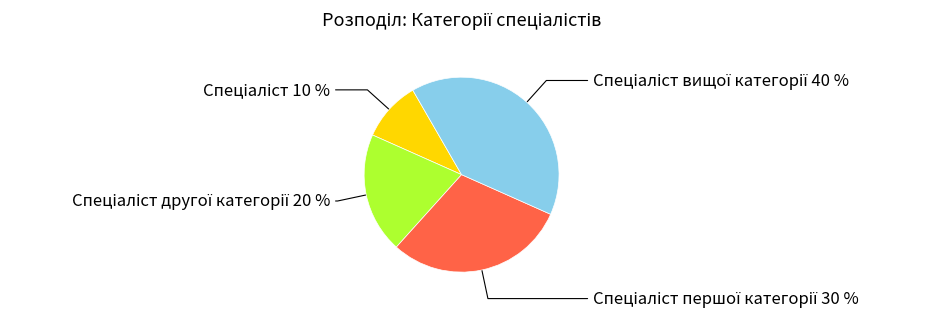

To the nearest percent, what is the difference between the largest and smallest slice percentages?

30%